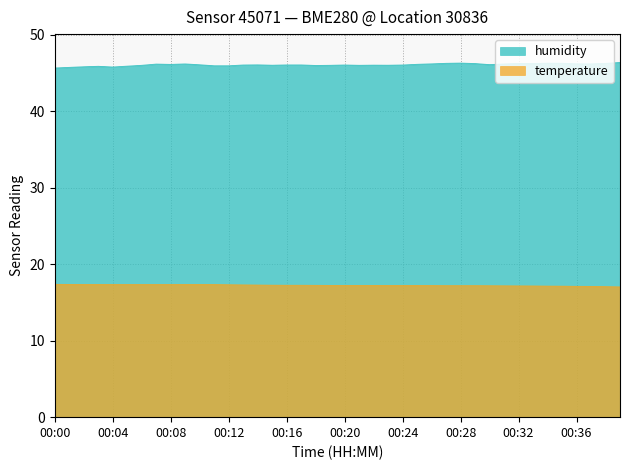

What is the sum of the humidity values at 00:34 and 00:11?

92.3